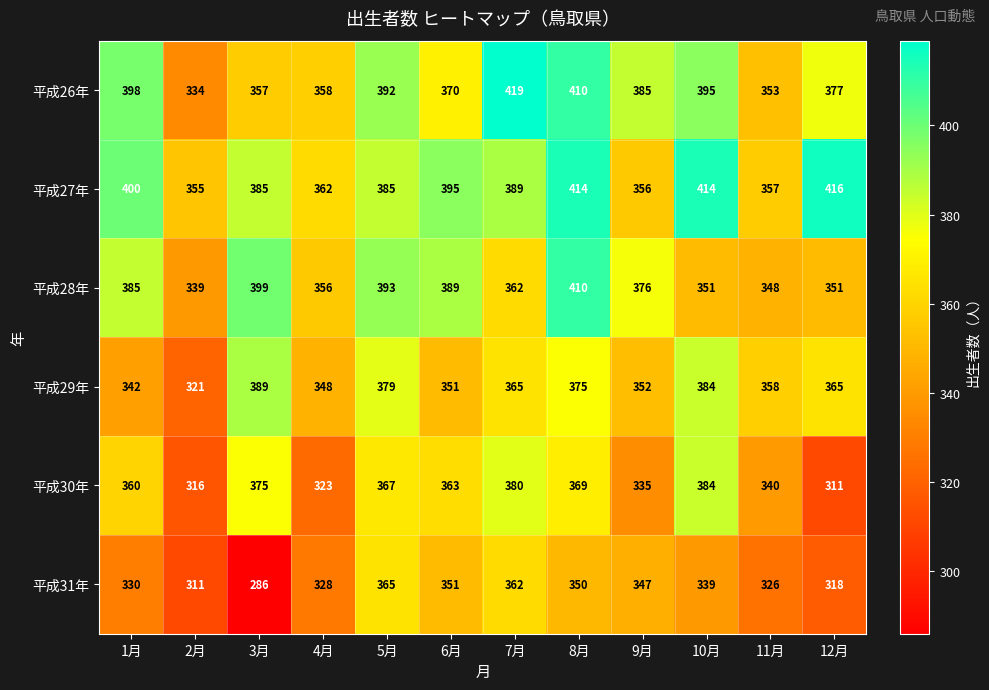

What is the total value across all series at 7月?

2277